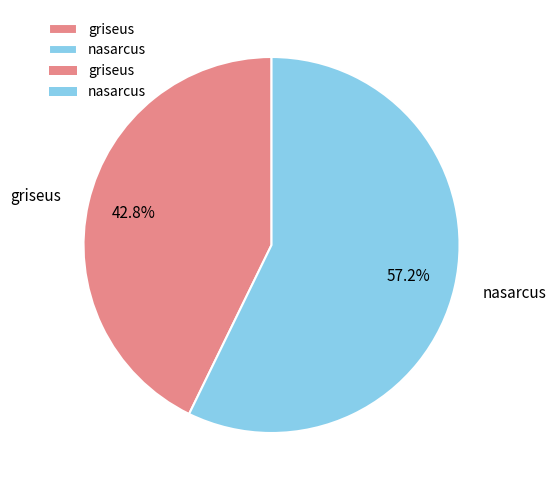

Which category accounts for the majority?

nasarcus